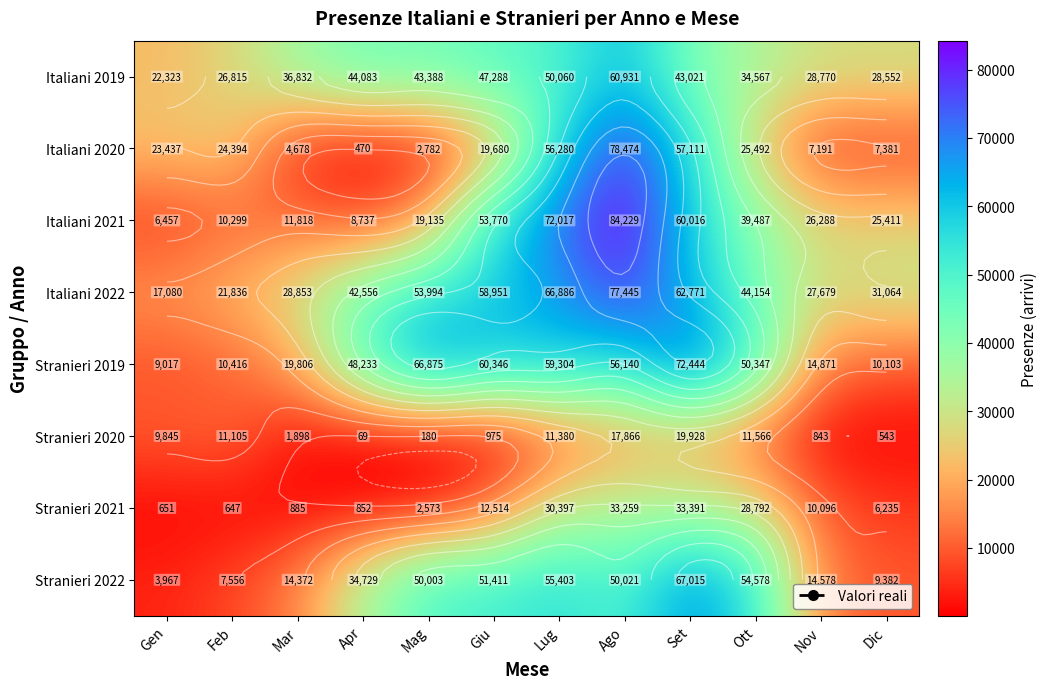

Is the value of Italiani 2022 at Mar greater than the value of Stranieri 2019 at Lug?

No